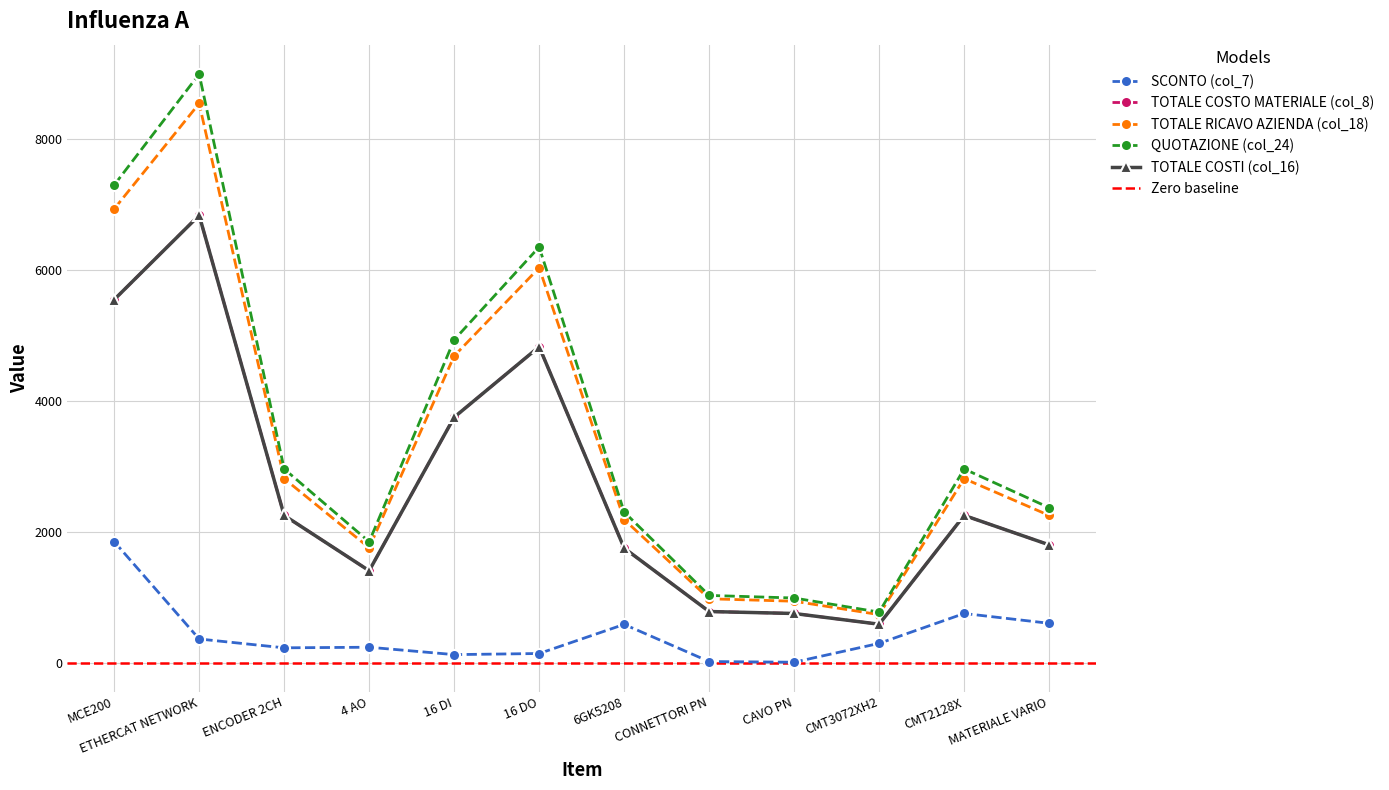

What is the minimum value for QUOTAZIONE (col_24)?

771.0